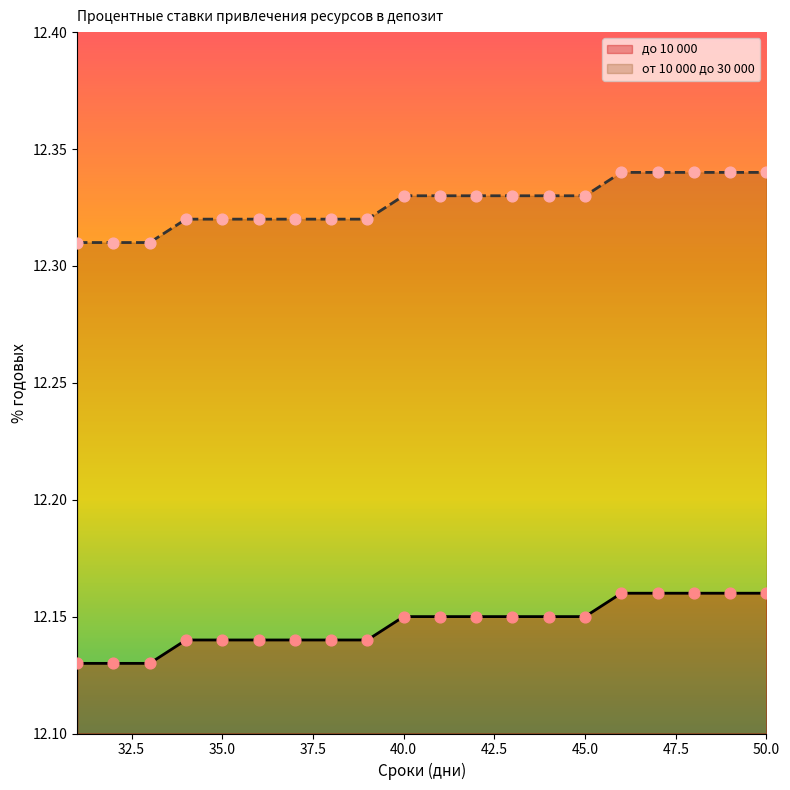

Which series contains the highest Y value?

от 10 000 до 30 000